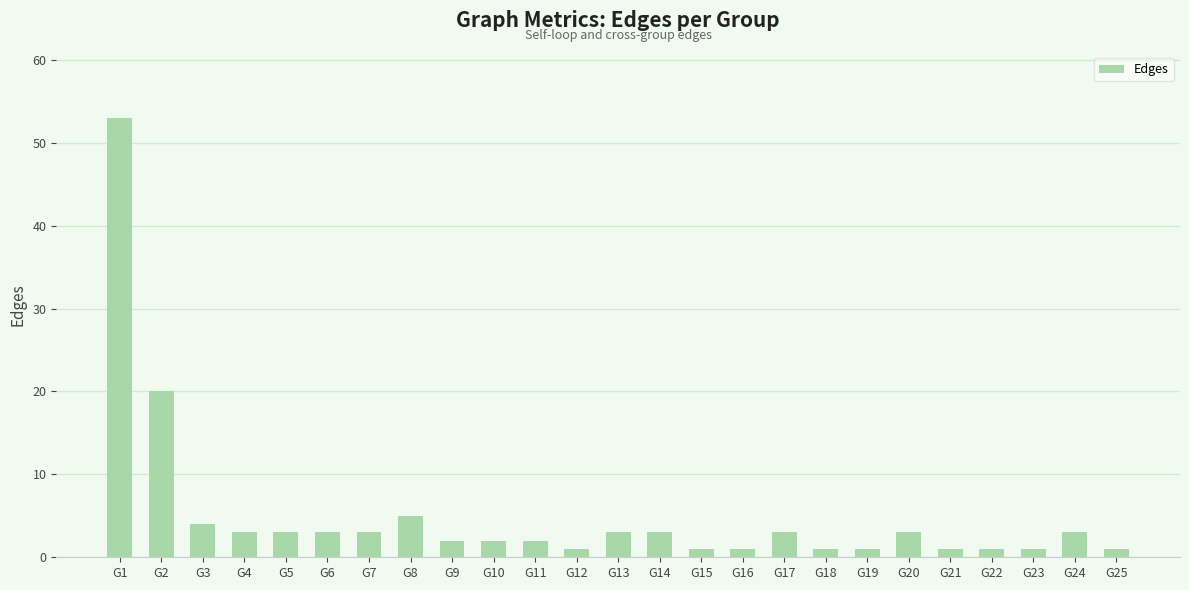

Reading left to right, what are all the values shown in this chart?

G1=53	G2=20	G3=4	G4=3	G5=3	G6=3	G7=3	G8=5	G9=2	G10=2	G11=2	G12=1	G13=3	G14=3	G15=1	G16=1	G17=3	G18=1	G19=1	G20=3	G21=1	G22=1	G23=1	G24=3	G25=1